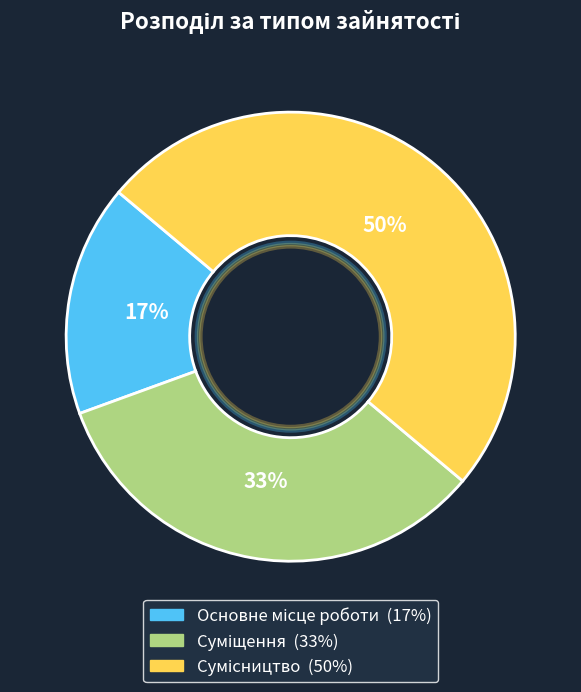

Approximately how many times larger is the value at Суміщення compared to Сумісництво?

0.7